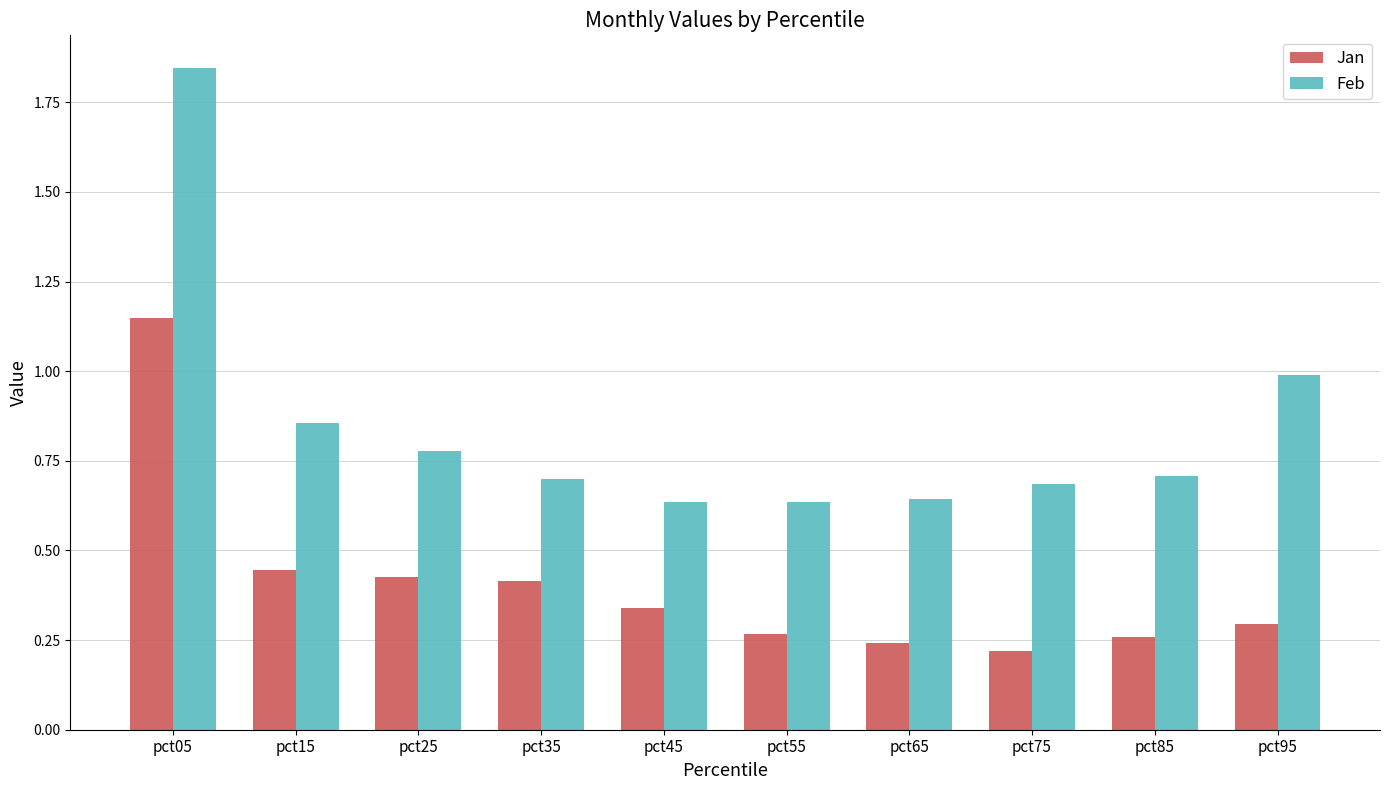

Does the chart contain stacked bars?

No